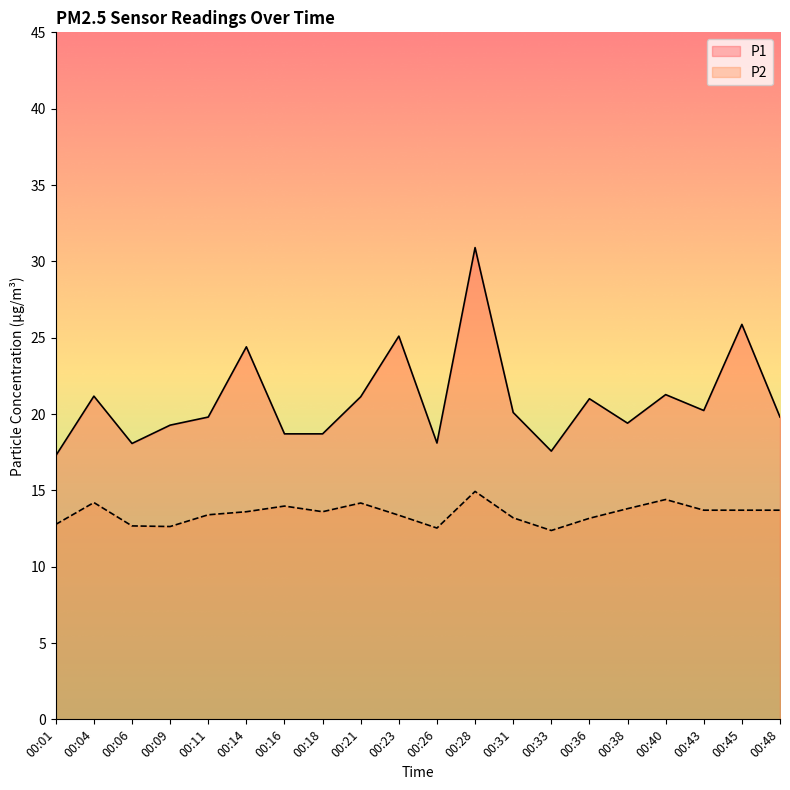

True or false: P1 has a value of 17.3 at 00:01.

True